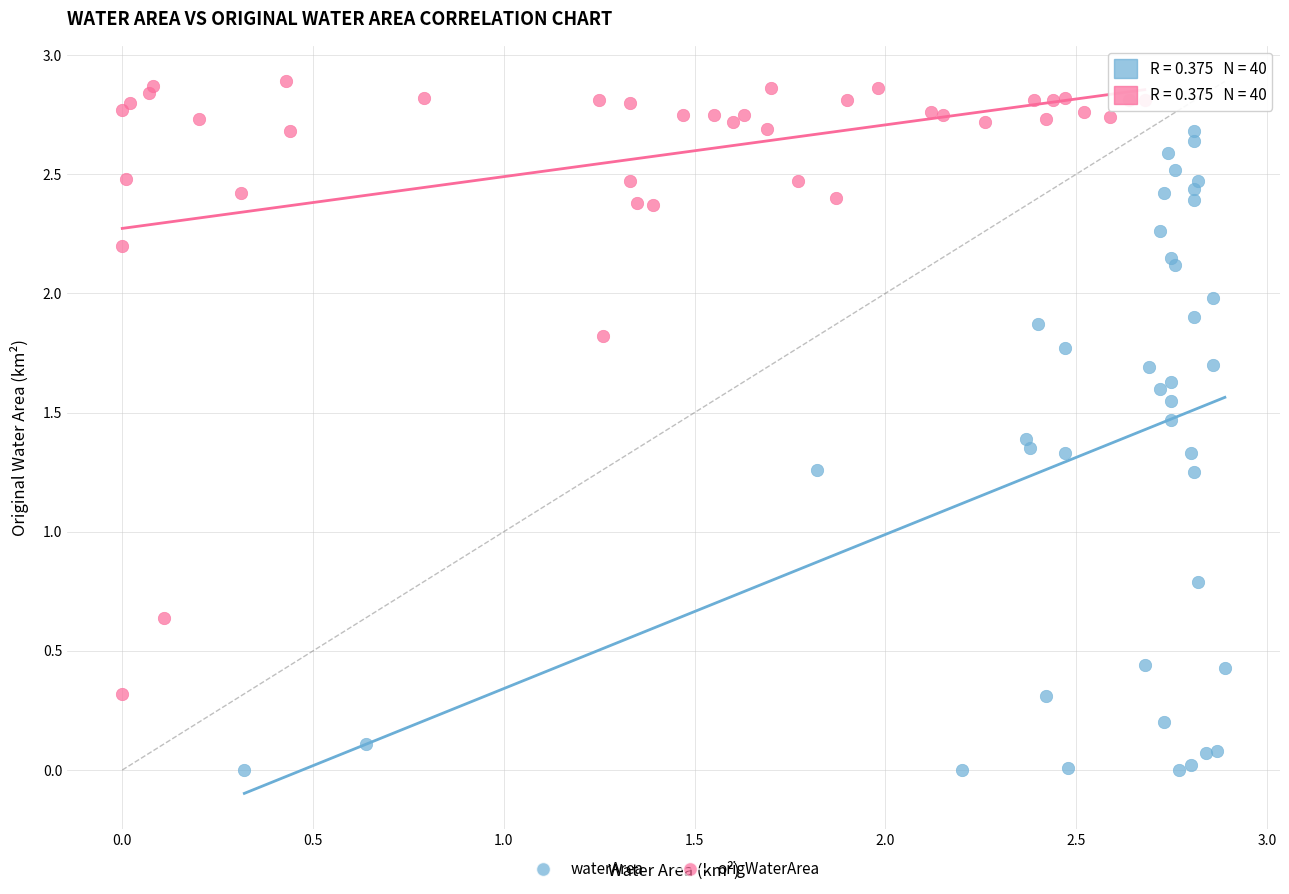

Which series contains the lowest Y value?

waterArea